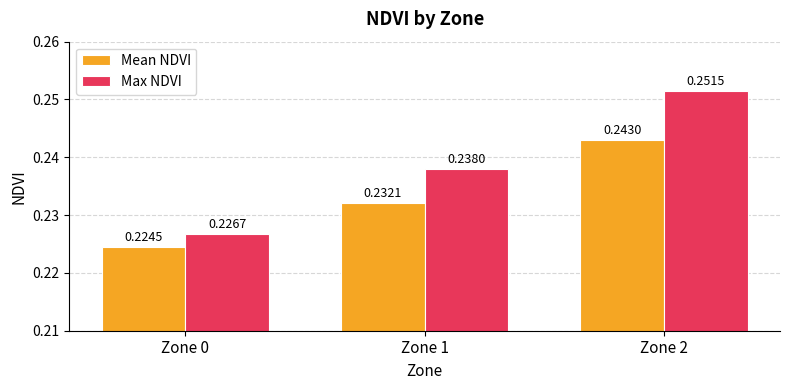

At which category does the chart reach its minimum across all series?

Zone 0